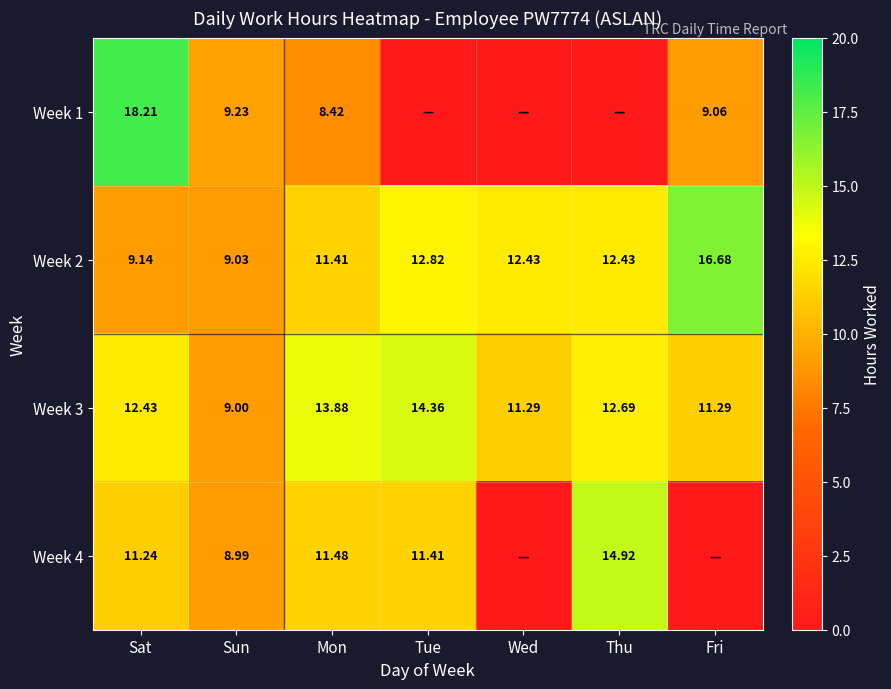

How many values in the Week 2 series exceed 12?

4